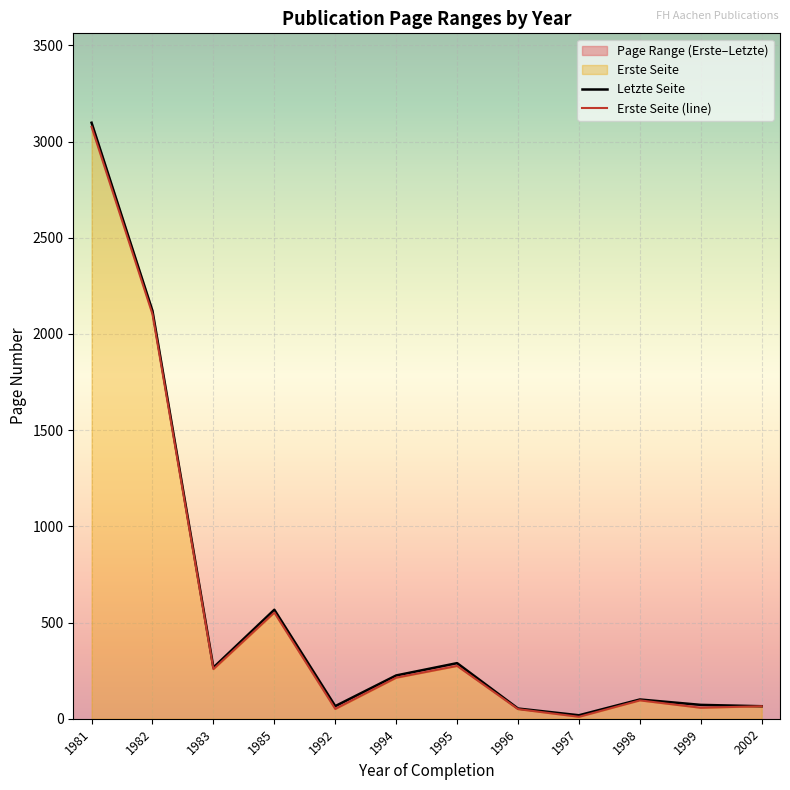

The Letzte Seite series shows 40 at 1999. True or false?

False